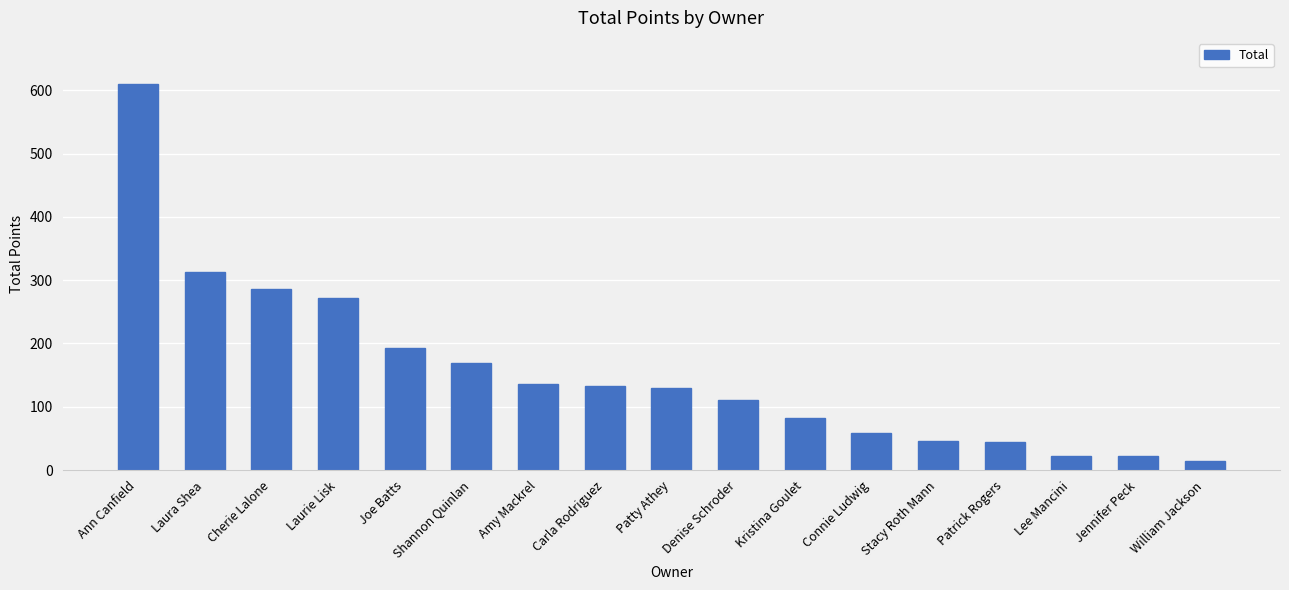

The chart shows a value of 44.1 at Patrick Rogers. True or false?

True